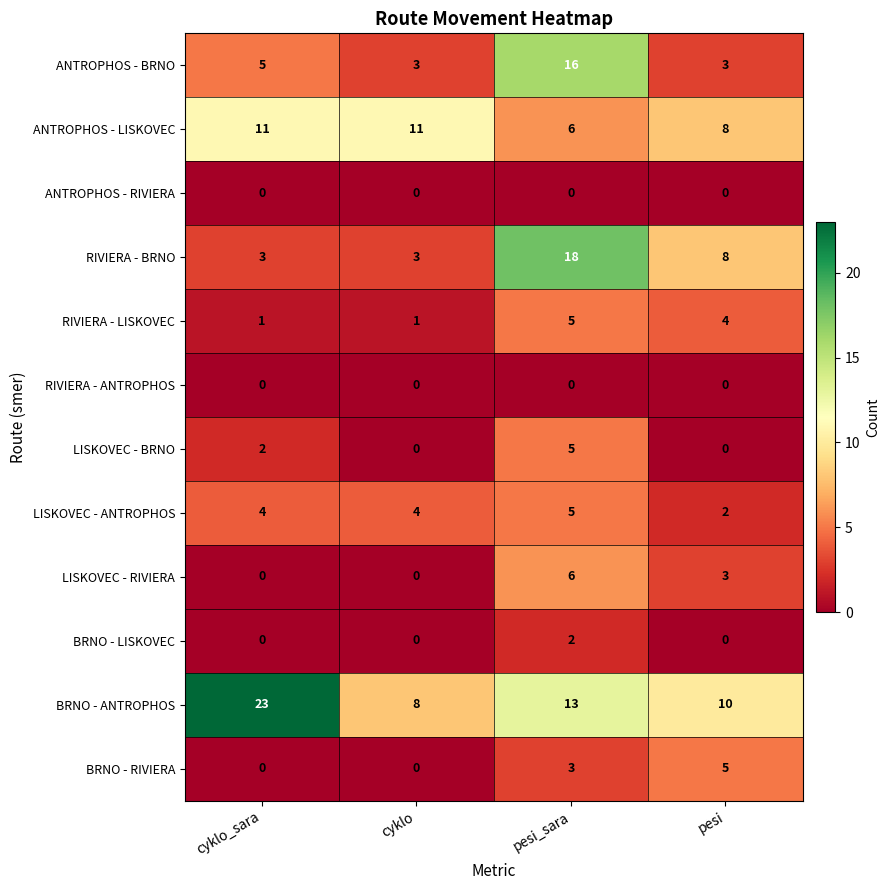

Which series has the largest total across all categories?

BRNO - ANTROPHOS